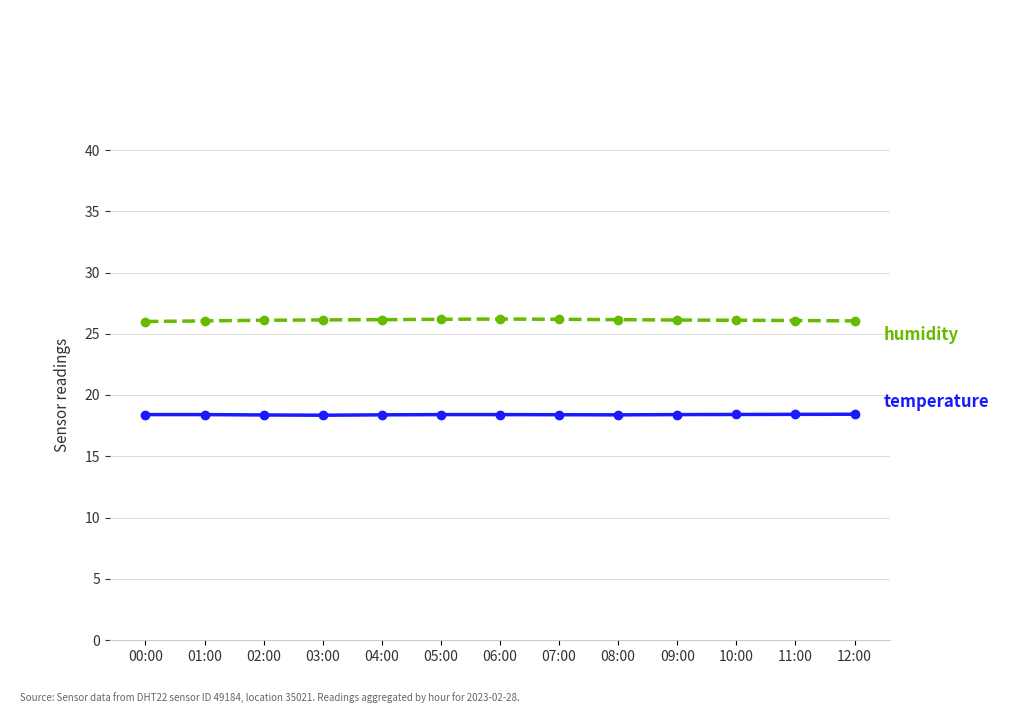

What is the total value across all series at 06:00?

44.6